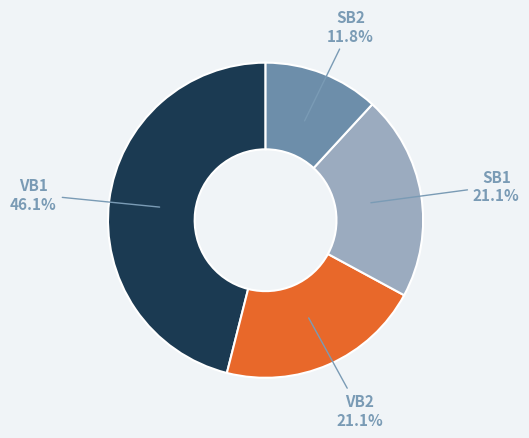

How many slices are in this pie chart?

4